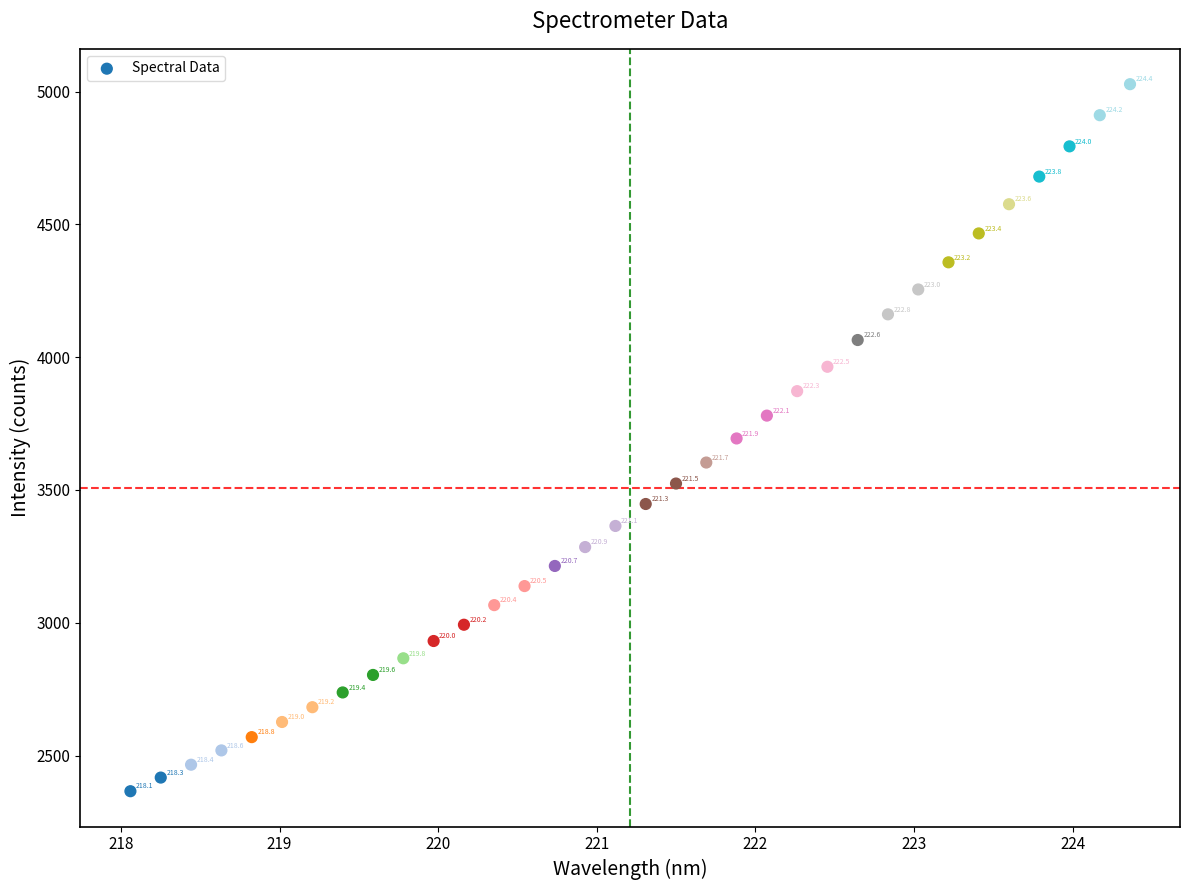

What is the range of X values (max minus min)?

6.3